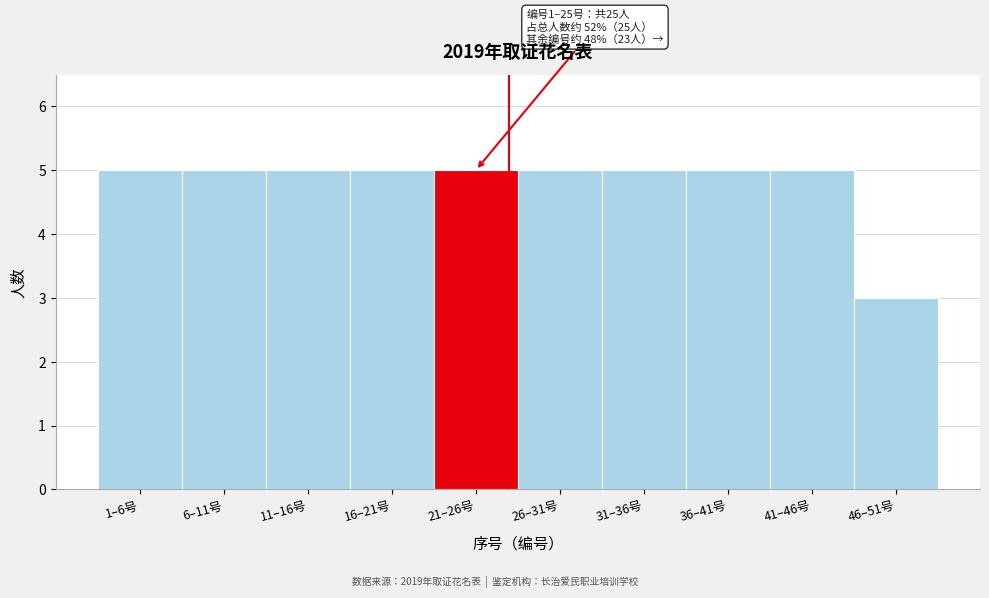

Reading left to right, list all the values displayed in this chart.

1–6号=5	6–11号=5	11–16号=5	16–21号=5	21–26号=5	26–31号=5	31–36号=5	36–41号=5	41–46号=5	46–51号=3